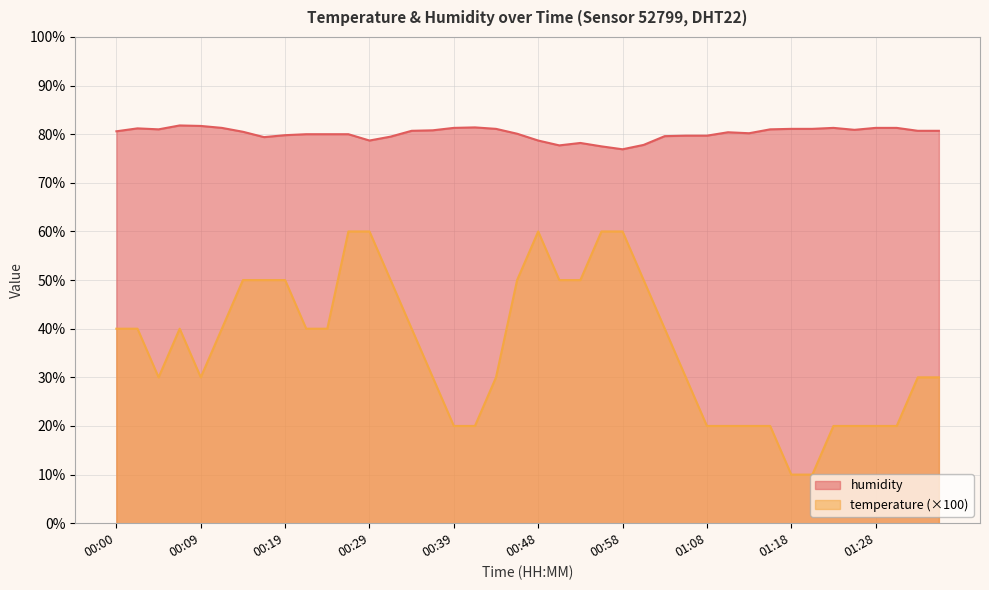

True or false: temperature and humidity cross at least once.

False